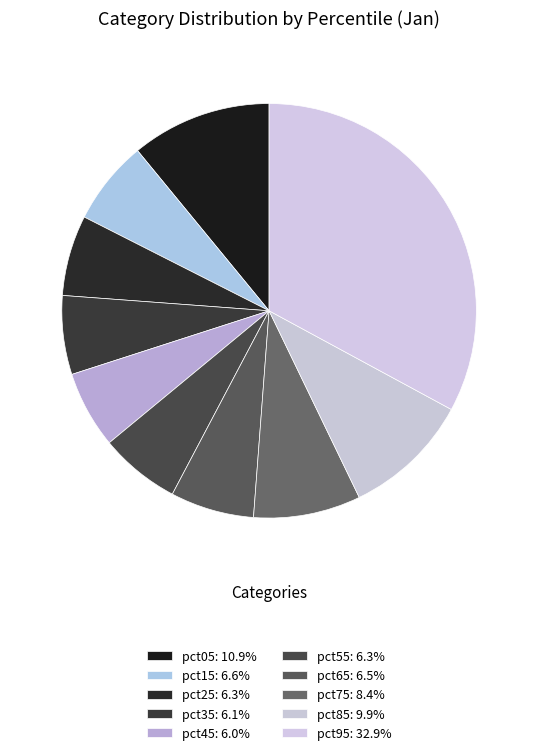

To the nearest percent, what is the combined percentage of pct25 and pct05?

17%